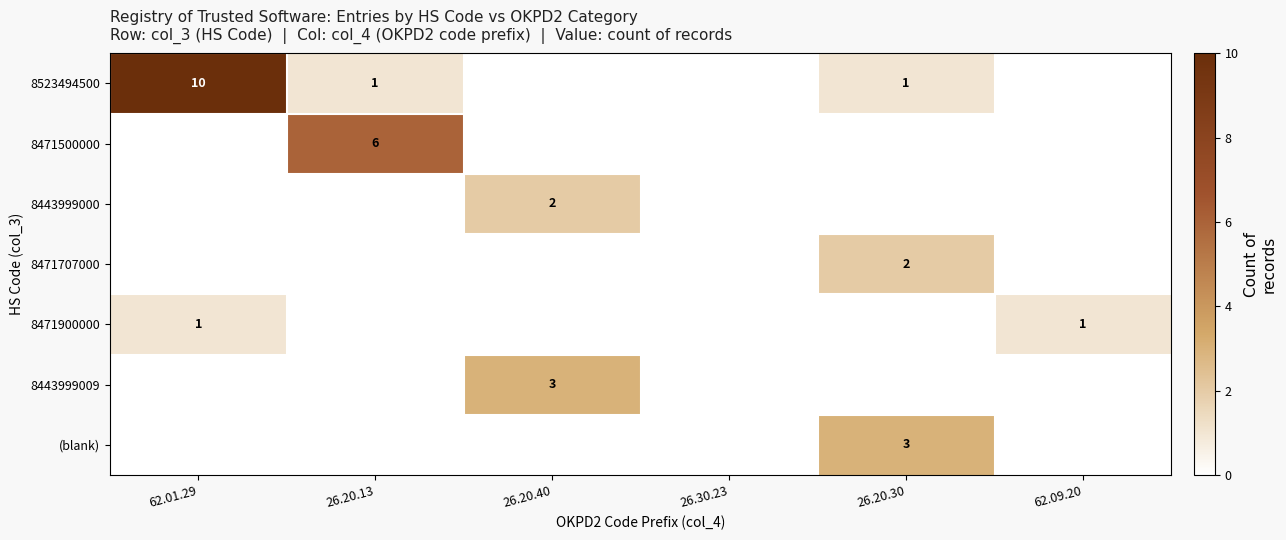

At how many categories does at least one series exceed 1?

4